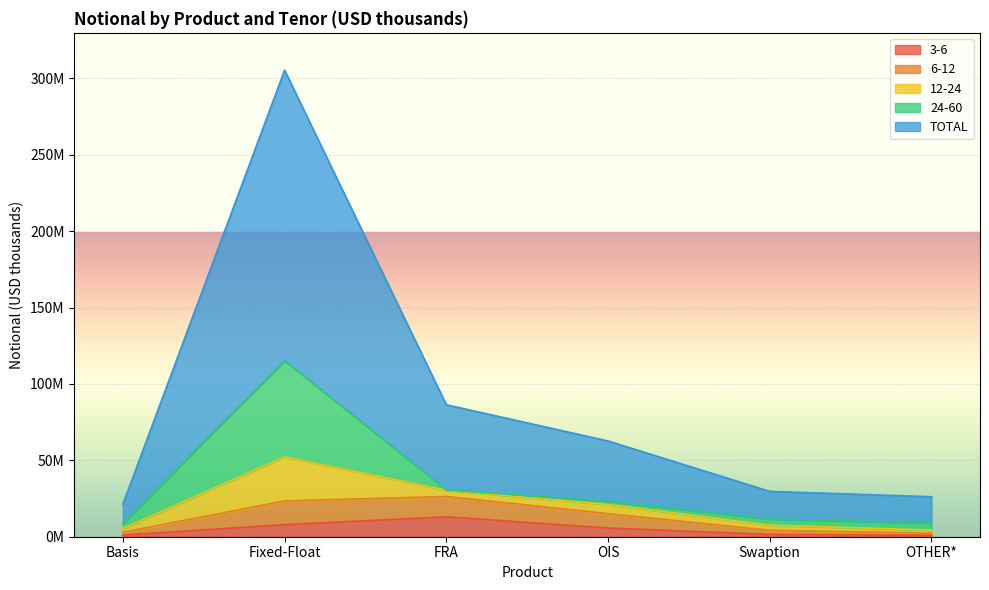

The 12-24 series shows 4707933 at OTHER*. True or false?

False